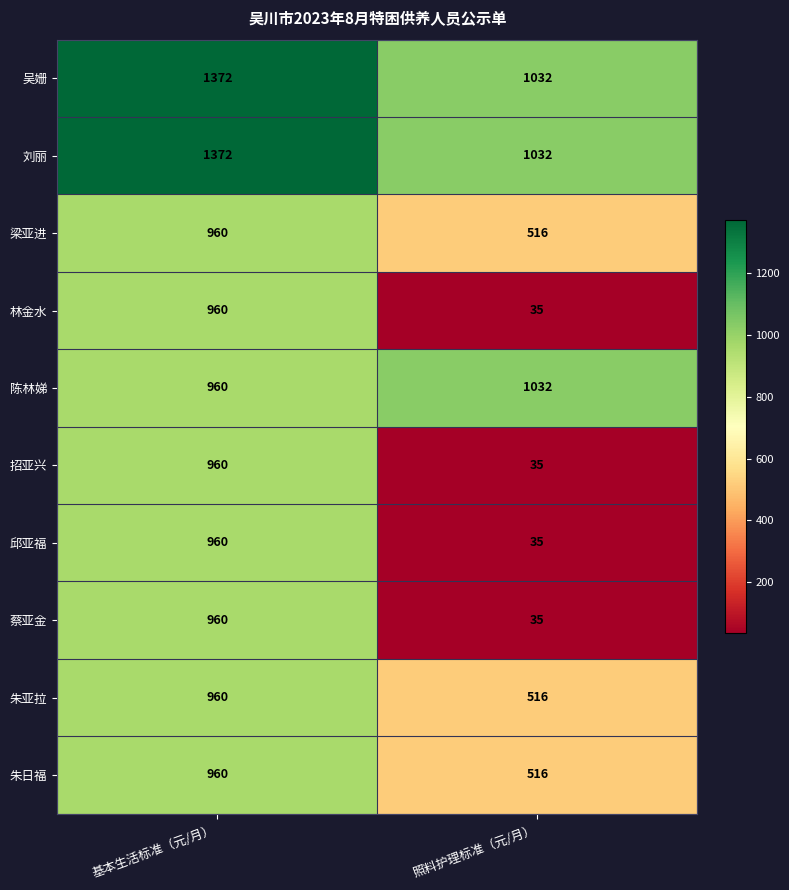

What is the difference between the 刘丽 values at 照料护理标准（元/月） and 基本生活标准（元/月）?

340